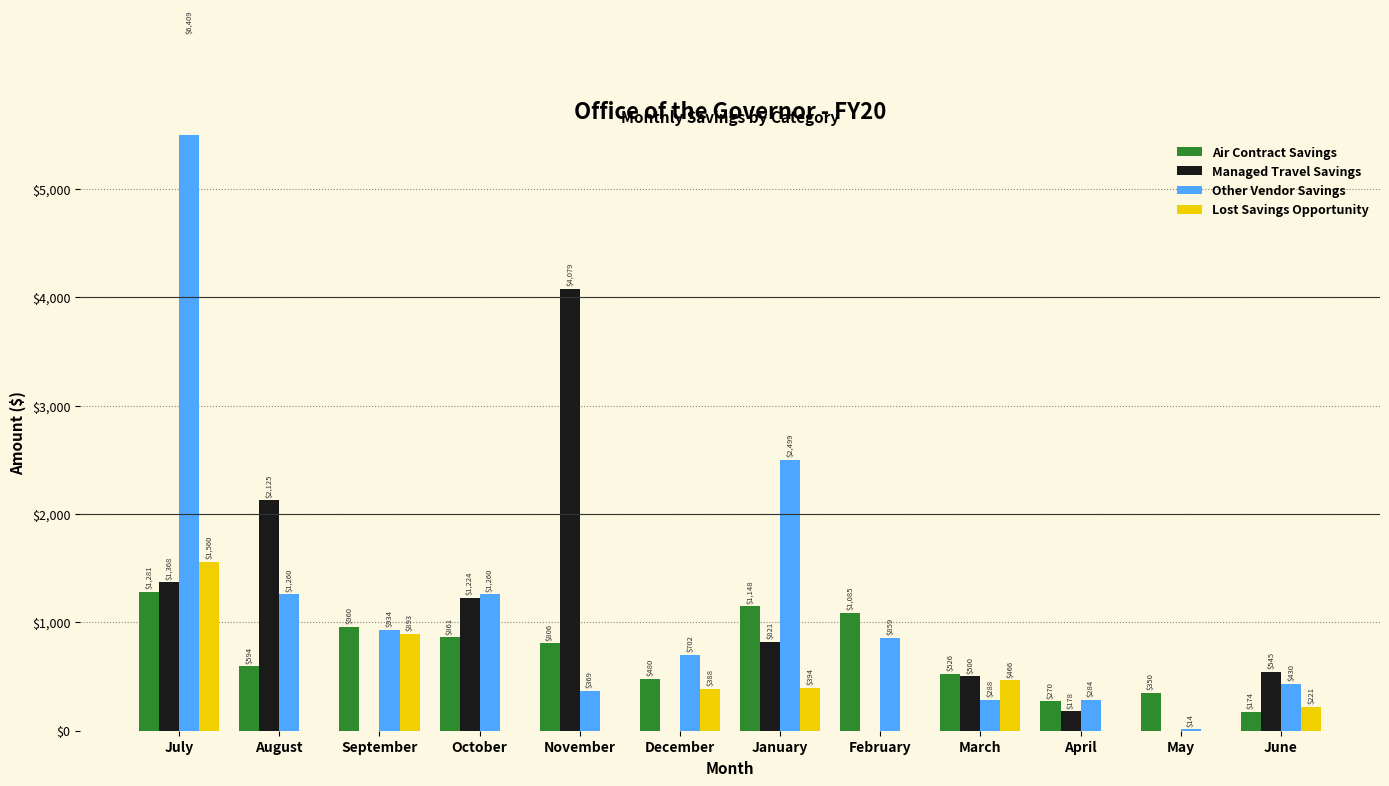

List the series in order of their peak value, highest first.

Other Vendor Savings, Managed Travel Savings, Lost Savings Opportunity, Air Contract Savings